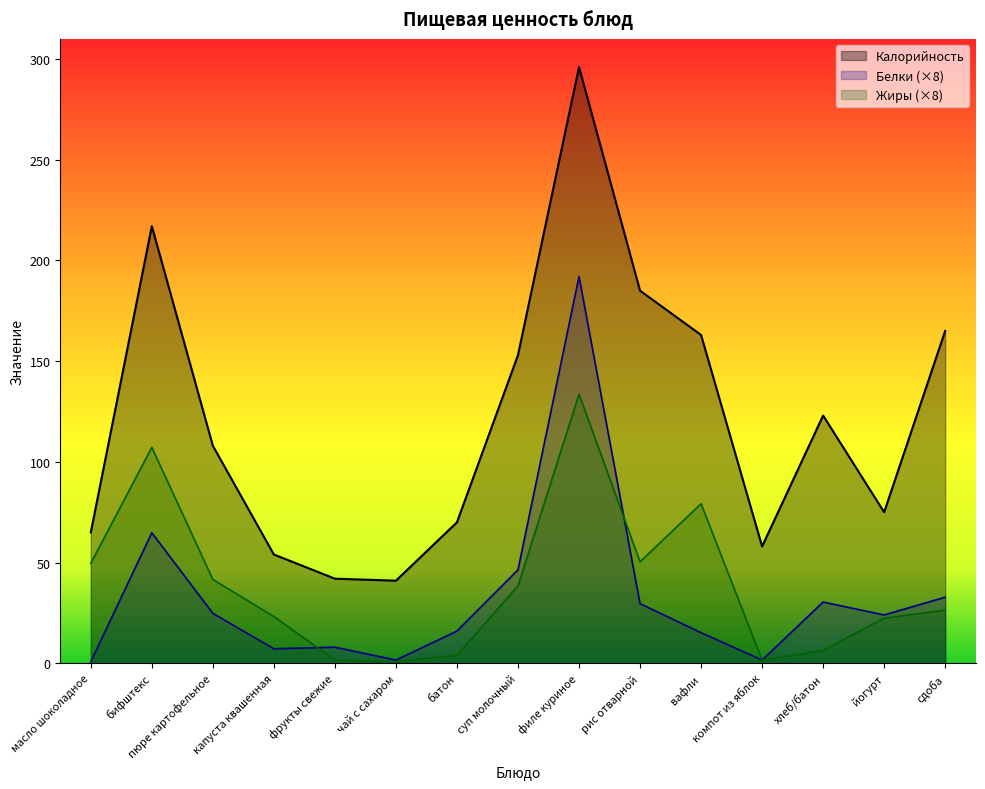

How many values in the Жиры series are below 26?

7